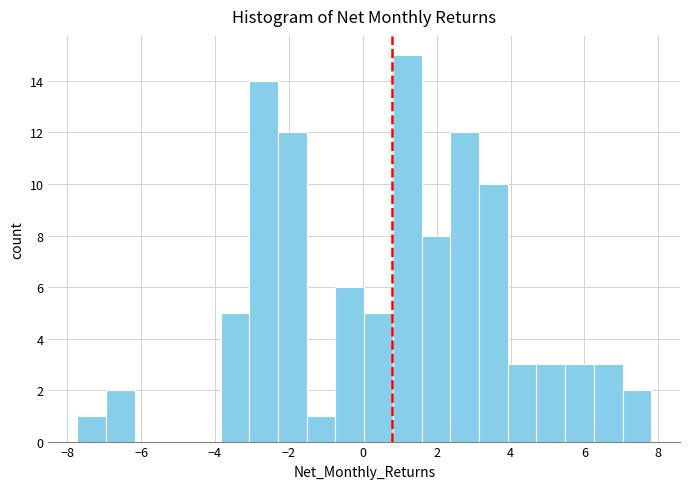

Read against the x-axis, roughly where is the centre of the tallest bar?

1.2